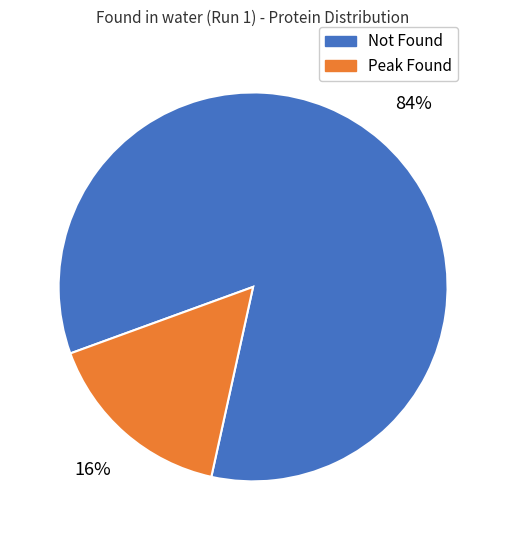

How many segments does this pie chart have?

2